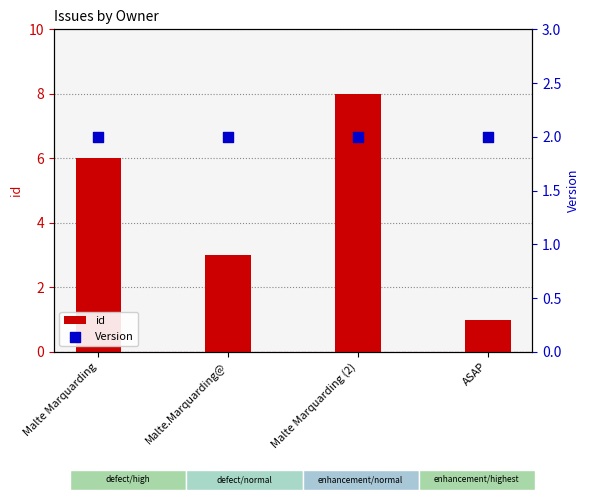

What is the total value across all series at Malte.Marquarding@?

5